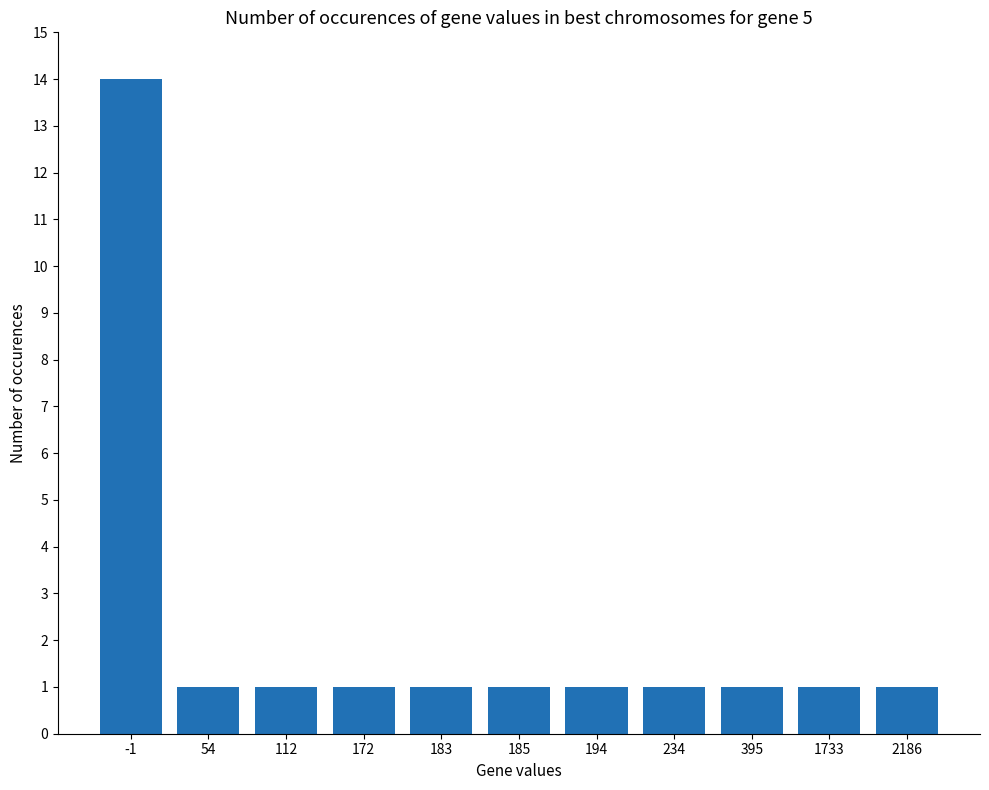

Are the bars horizontal?

No